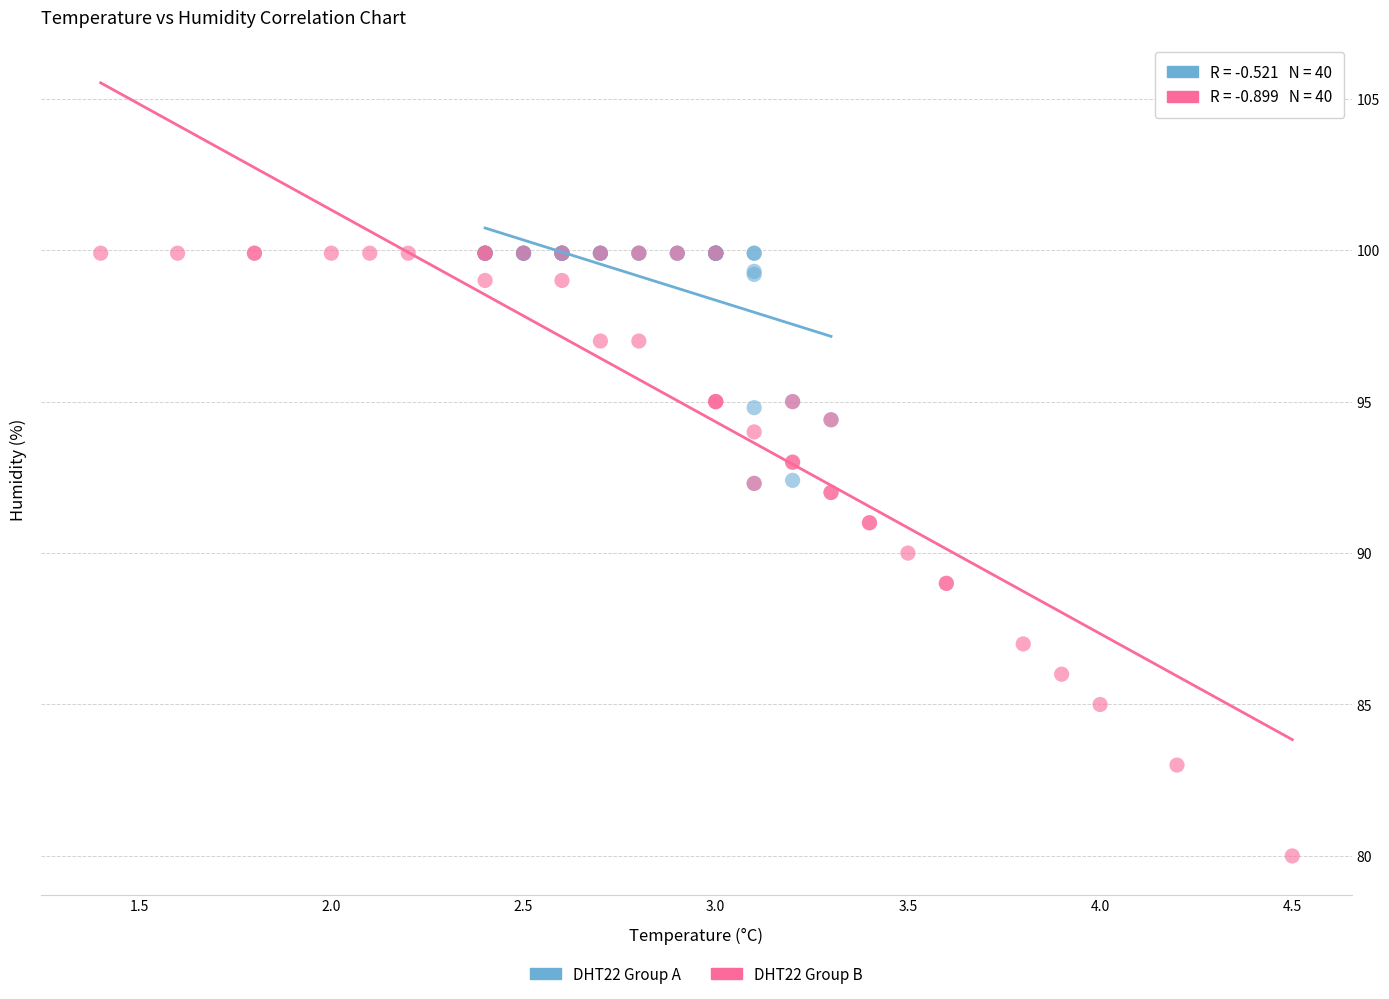

Which series reaches the minimum Y coordinate?

DHT22 Group B